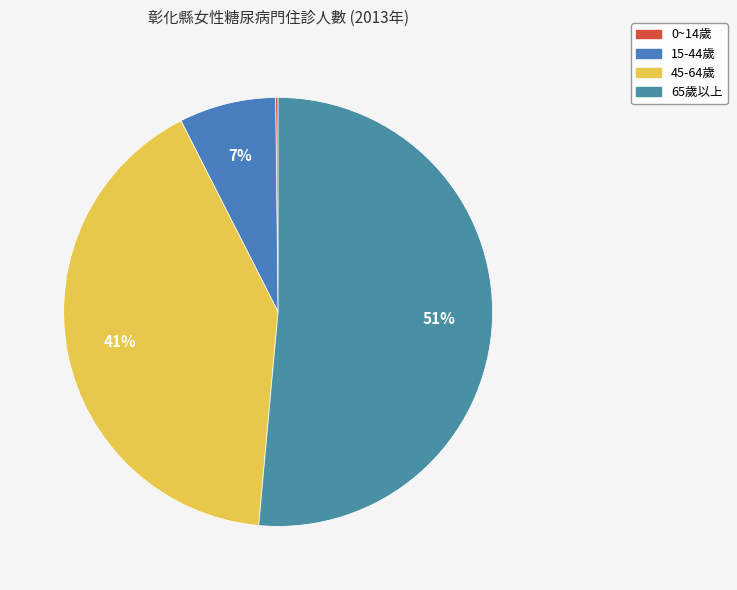

Which slice is the largest?

65歲以上